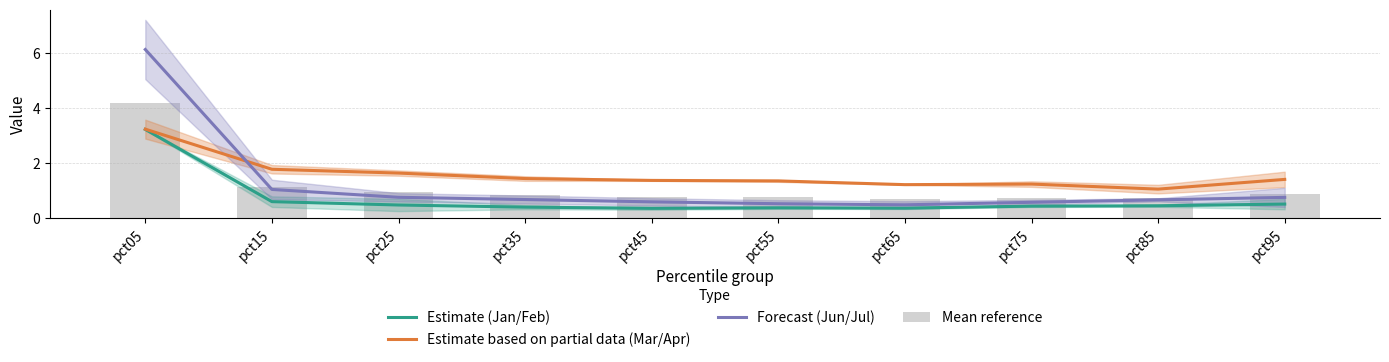

At which category does the chart reach its minimum across all series?

pct45